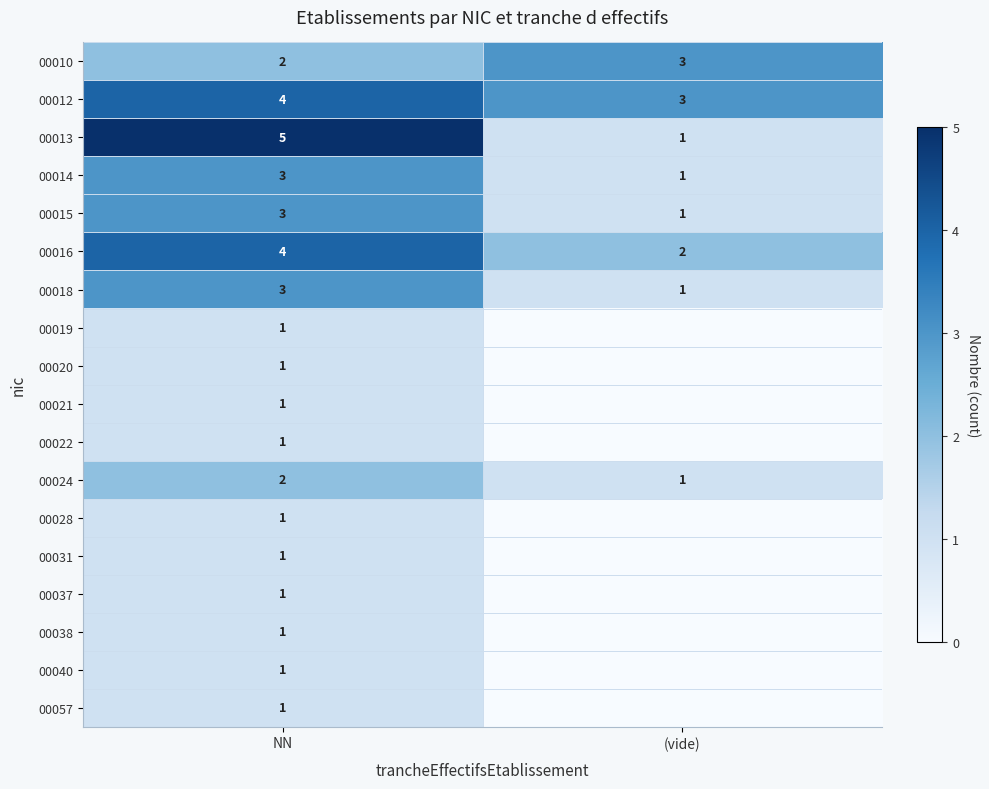

What is the total value across all series at (vide)?

13